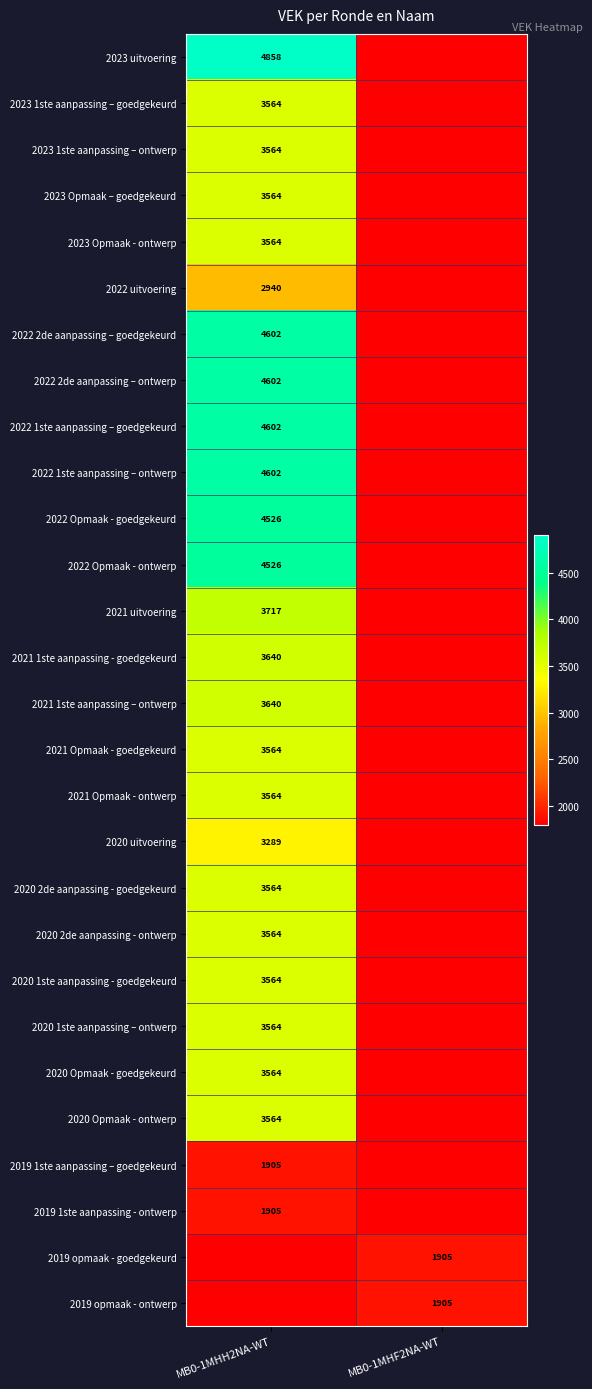

Is it true that 2022 1ste aanpassing – goedgekeurd equals 1131 at MB0-1MHH2NA-WT?

False